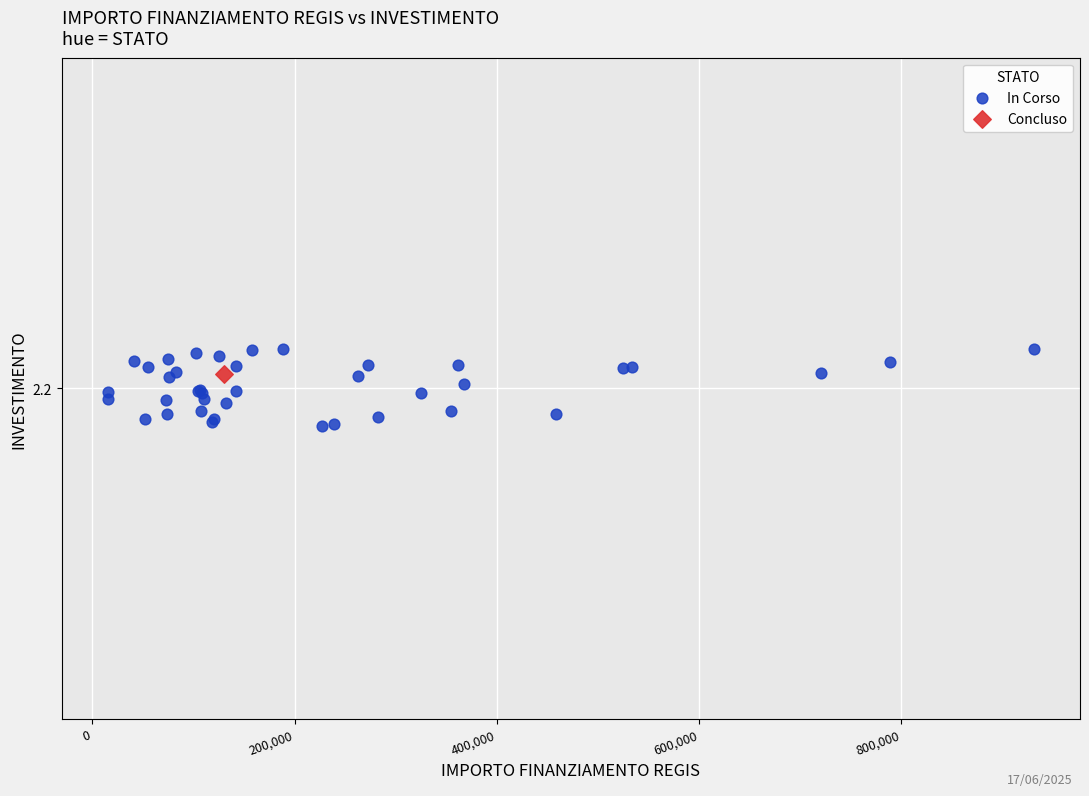

What are all the series names shown in the legend?

In Corso, Concluso